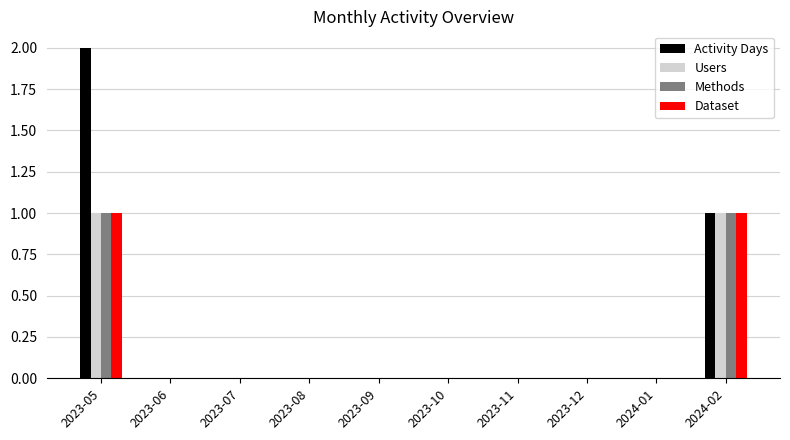

True or false: Methods has a value of 1 at 2023-05.

True